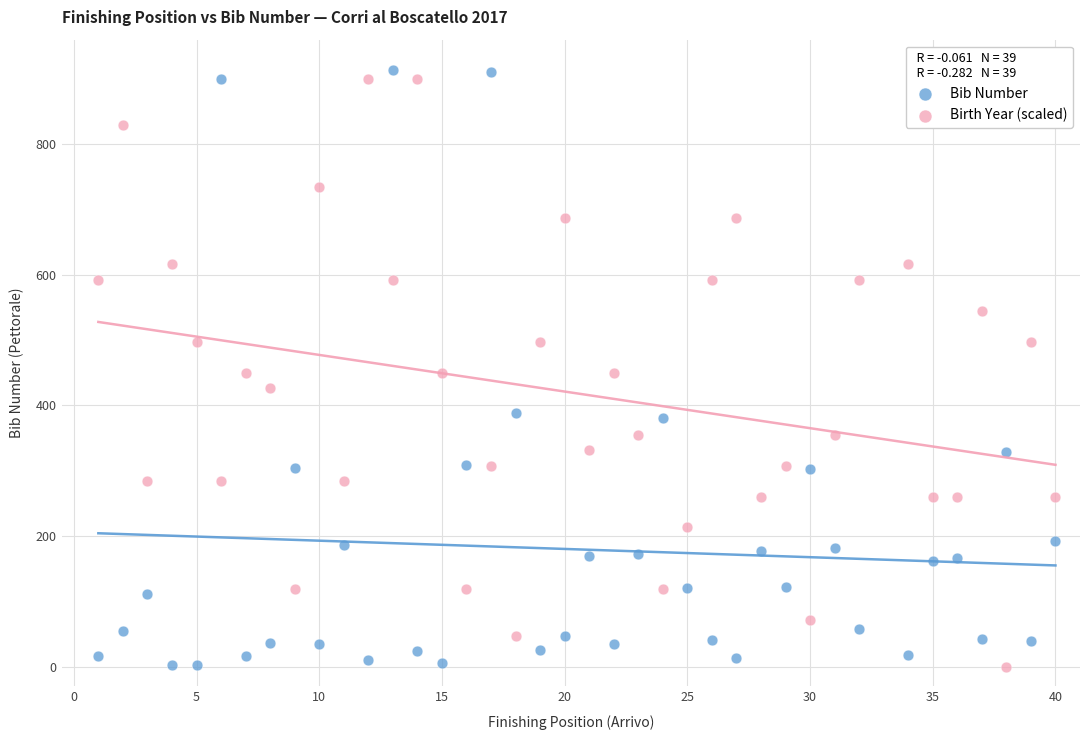

What is the X range (max minus min) for the scatter plot?

39.0